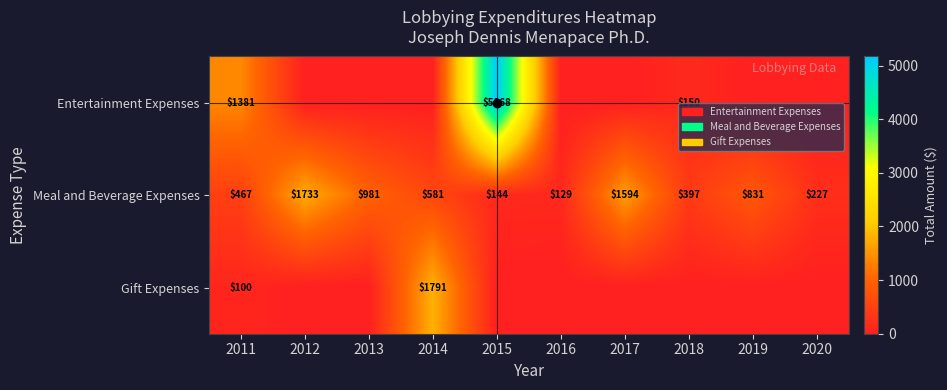

What is the spread (max minus min) of values at 2011?

1281